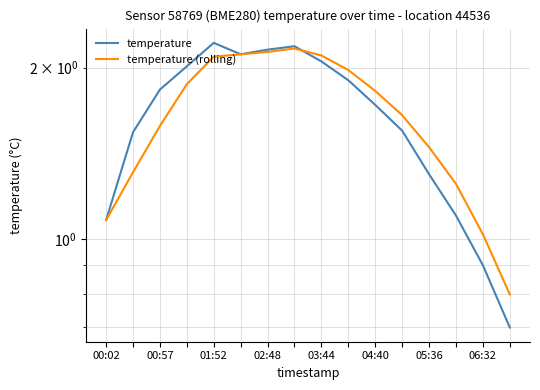

At how many categories does at least one series exceed 1?

15